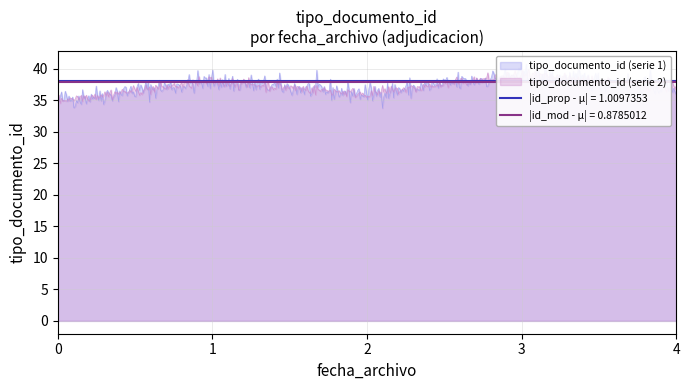

What is the average value?

37